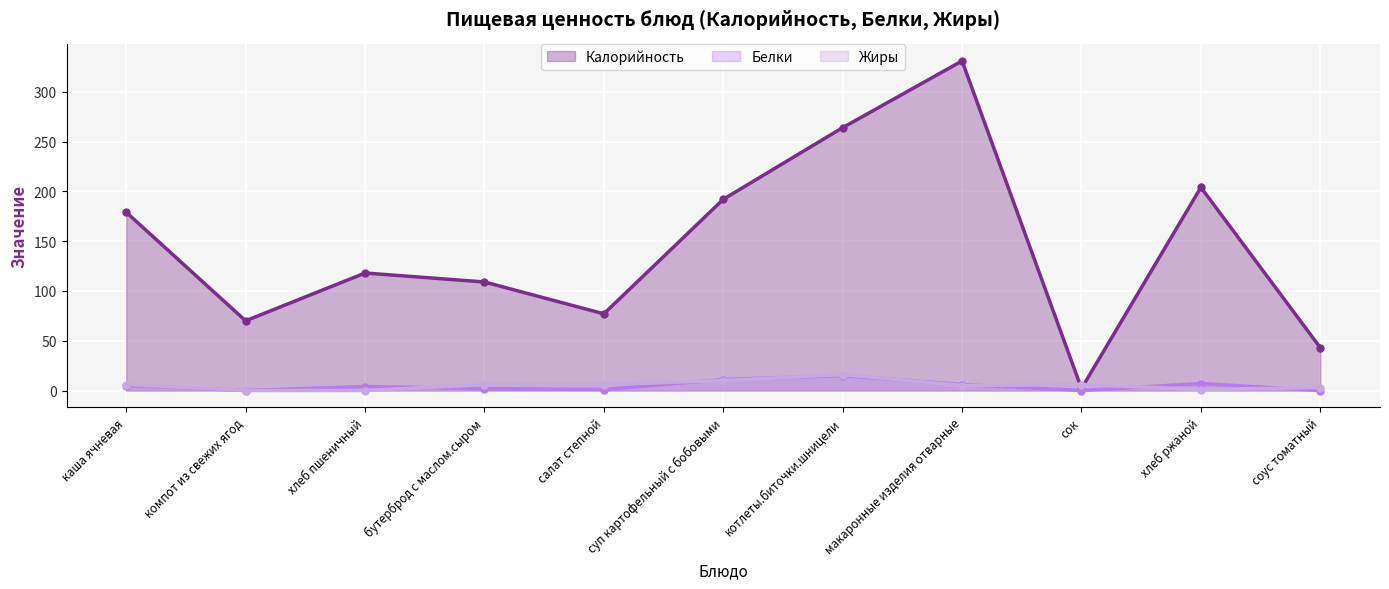

The value of Калорийность (линия) at суп картофельный с бобовыми is 77. True or false?

False